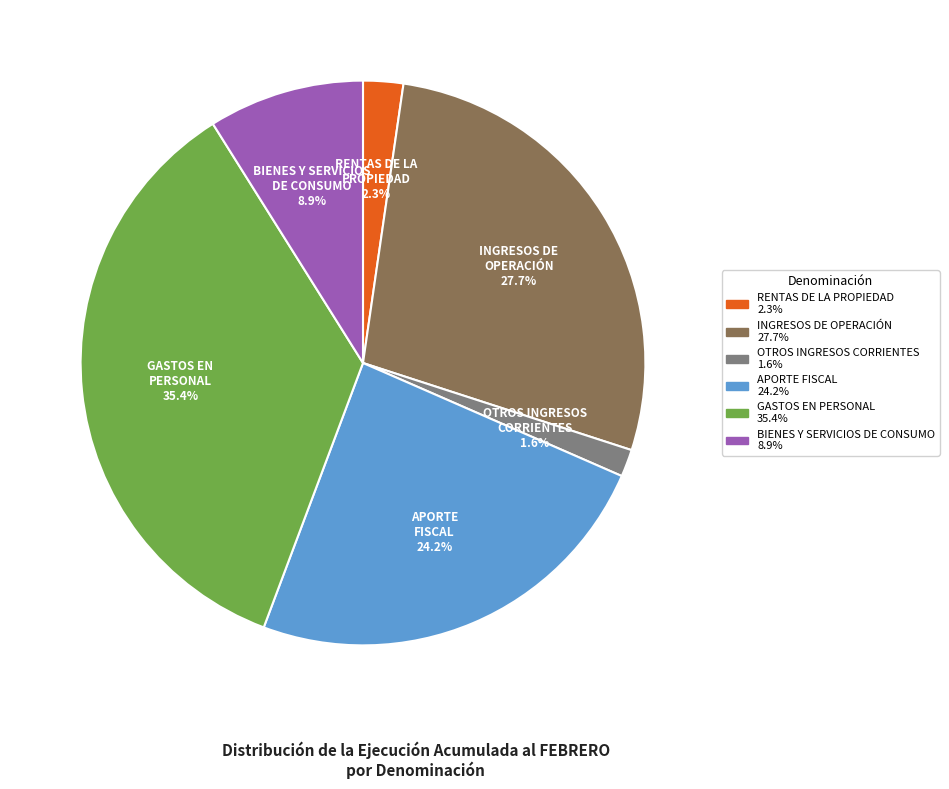

To the nearest percent, what is the difference between the largest and smallest slice percentages?

34%